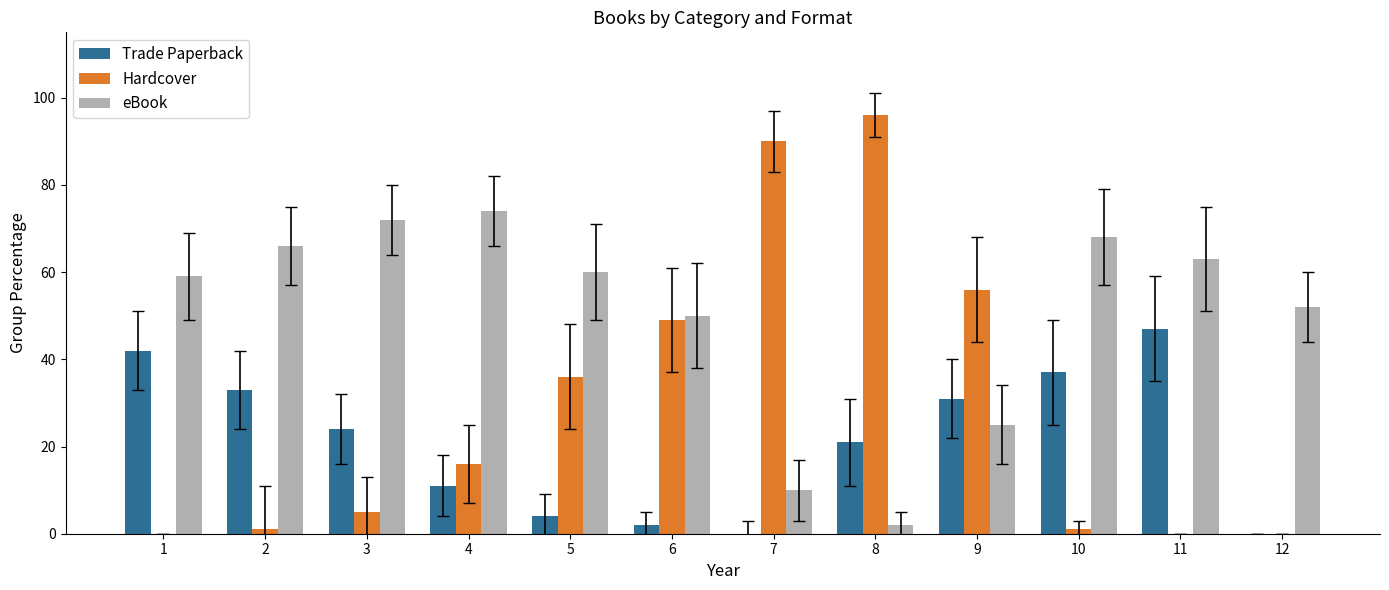

What is the sum of the Hardcover values at 6 and 8?

145